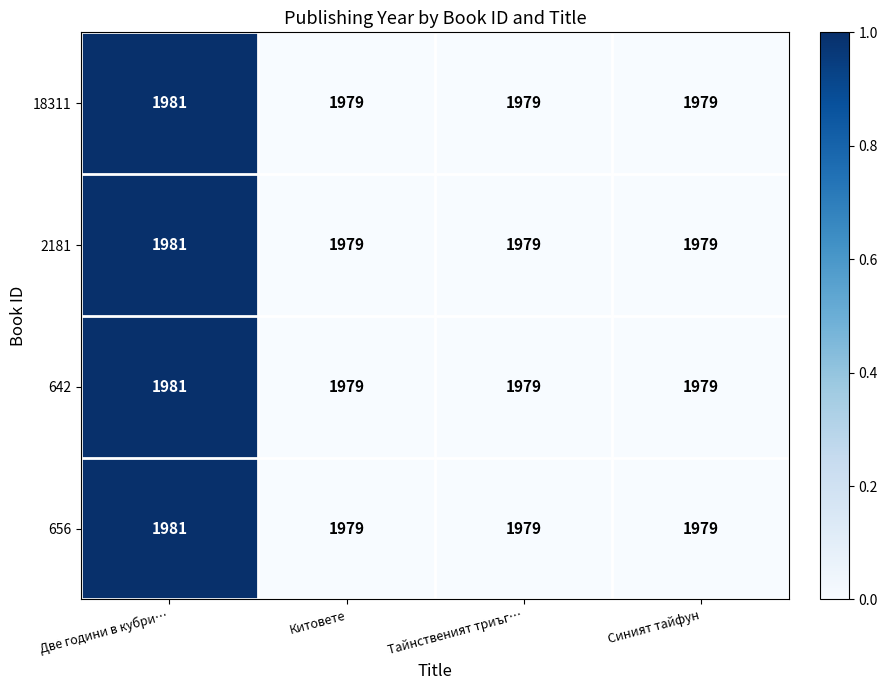

What is the total value across all series at Две години в кубри…?

7924